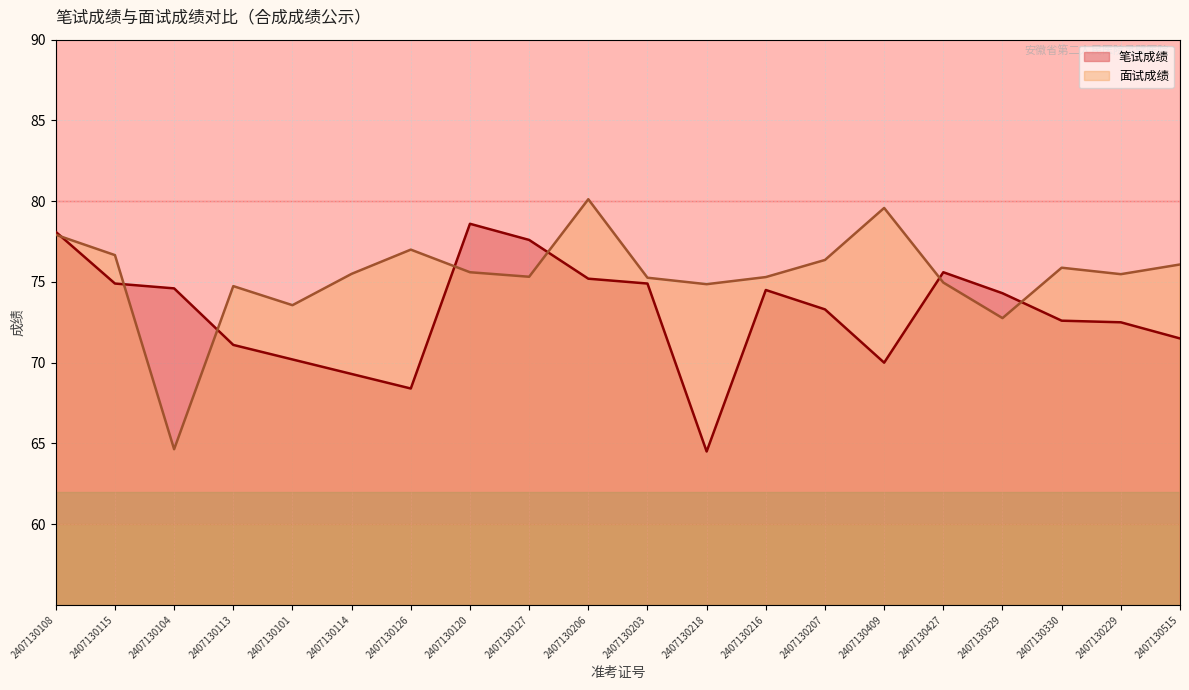

Which series has the largest total across all categories?

面试成绩